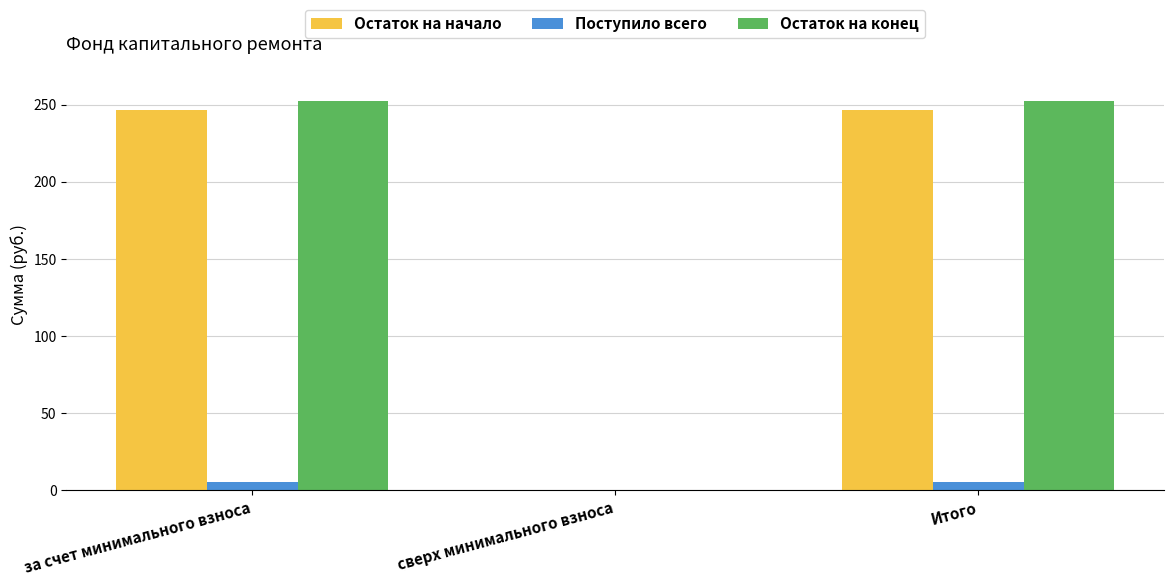

What are all the series names shown in the legend?

Остаток на начало, Поступило всего, Остаток на конец